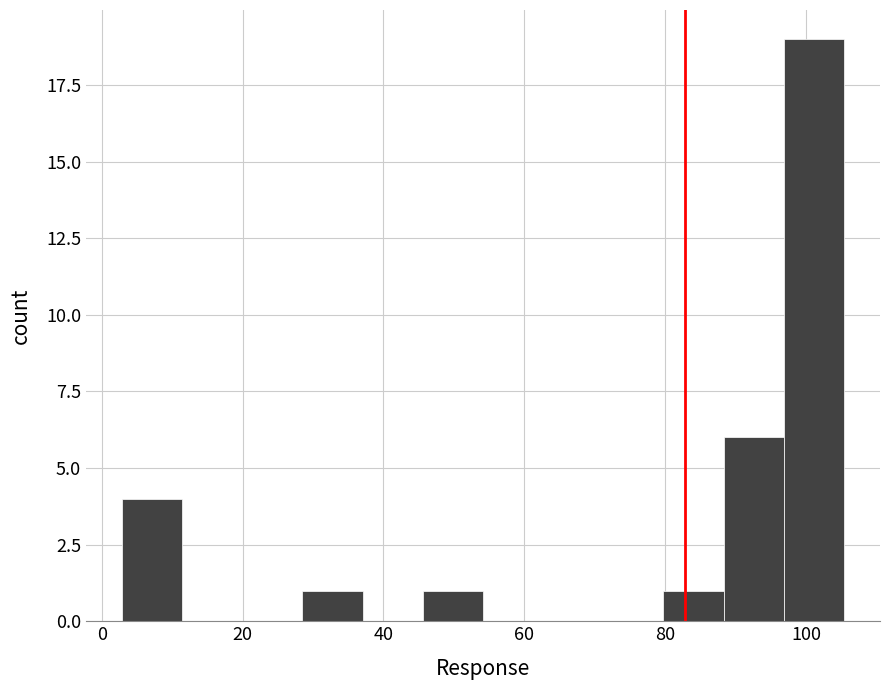

Reading left to right, list every bar in this chart as the range it spans on the x-axis followed by its height. Neither the bar edges nor the heights are printed on the chart, so give them approximately, as read against the axes.

2 to 12: 4
12 to 20: 0
20 to 28: 0
28 to 38: 1
38 to 46: 0
46 to 54: 1
54 to 62: 0
62 to 72: 0
72 to 80: 0
80 to 88: 1
88 to 96: 6
96 to 106: 19